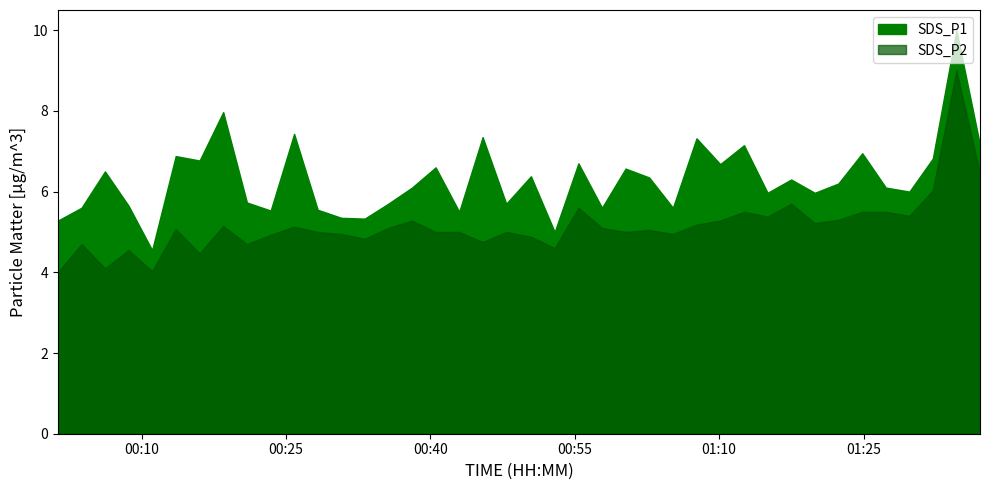

What is the value of the SDS_P1 point at the 24th from the left?

5.6